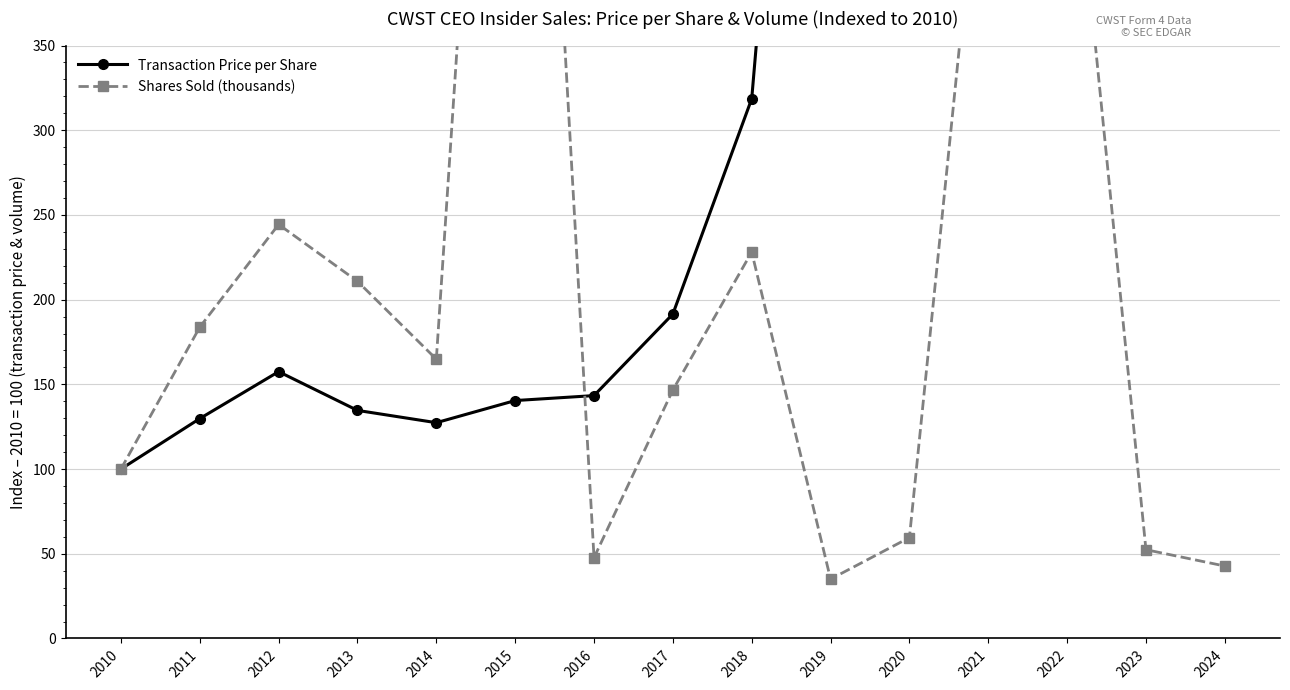

Where does the Shares Sold (thousands) series first go above 164?

2011